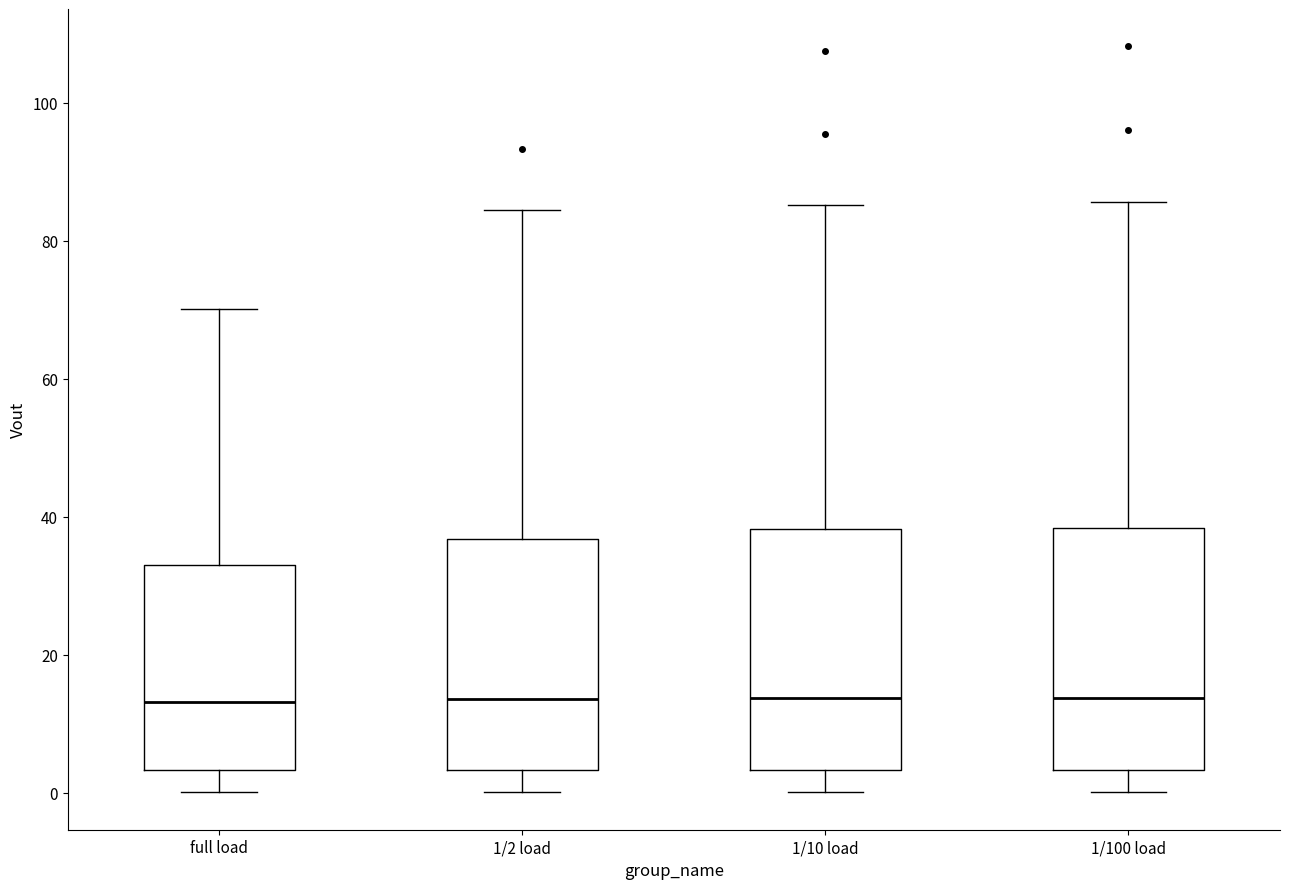

Reading left to right, read every box against the y-axis: the position of its median line, the range the box covers, and the ends of its whiskers. The values are not printed on the chart, so give them approximately, as read against the axis.

full load: median 14, box 4 to 32, whiskers 0 to 70
1/2 load: median 14, box 4 to 36, whiskers 0 to 84
1/10 load: median 14, box 4 to 38, whiskers 0 to 86
1/100 load: median 14, box 4 to 38, whiskers 0 to 86